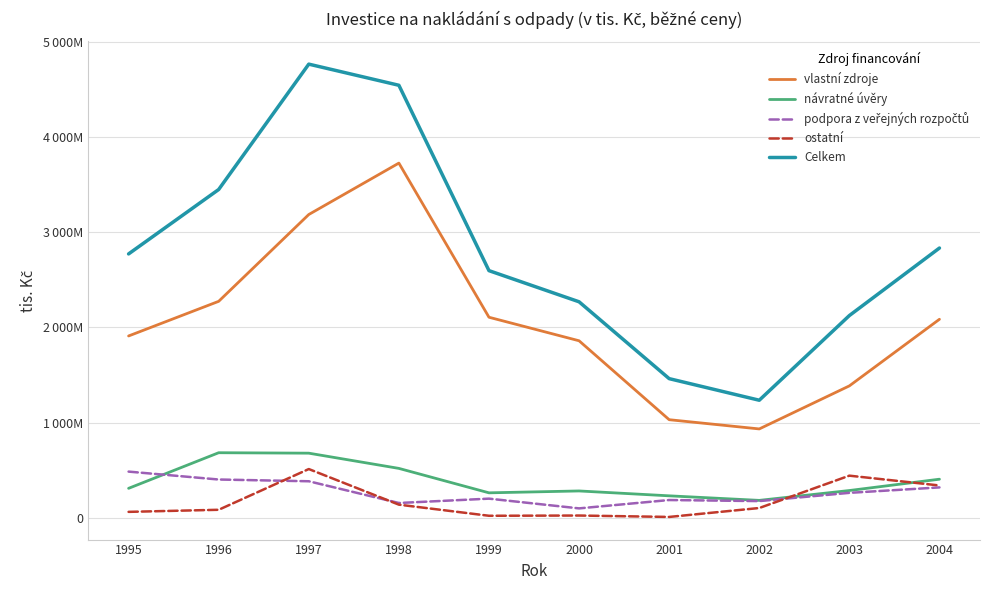

Which series has the largest total across all categories?

Celkem